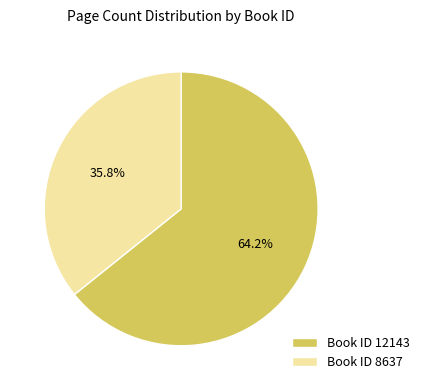

Rank the categories by value from lowest to highest.

Book ID 8637, Book ID 12143